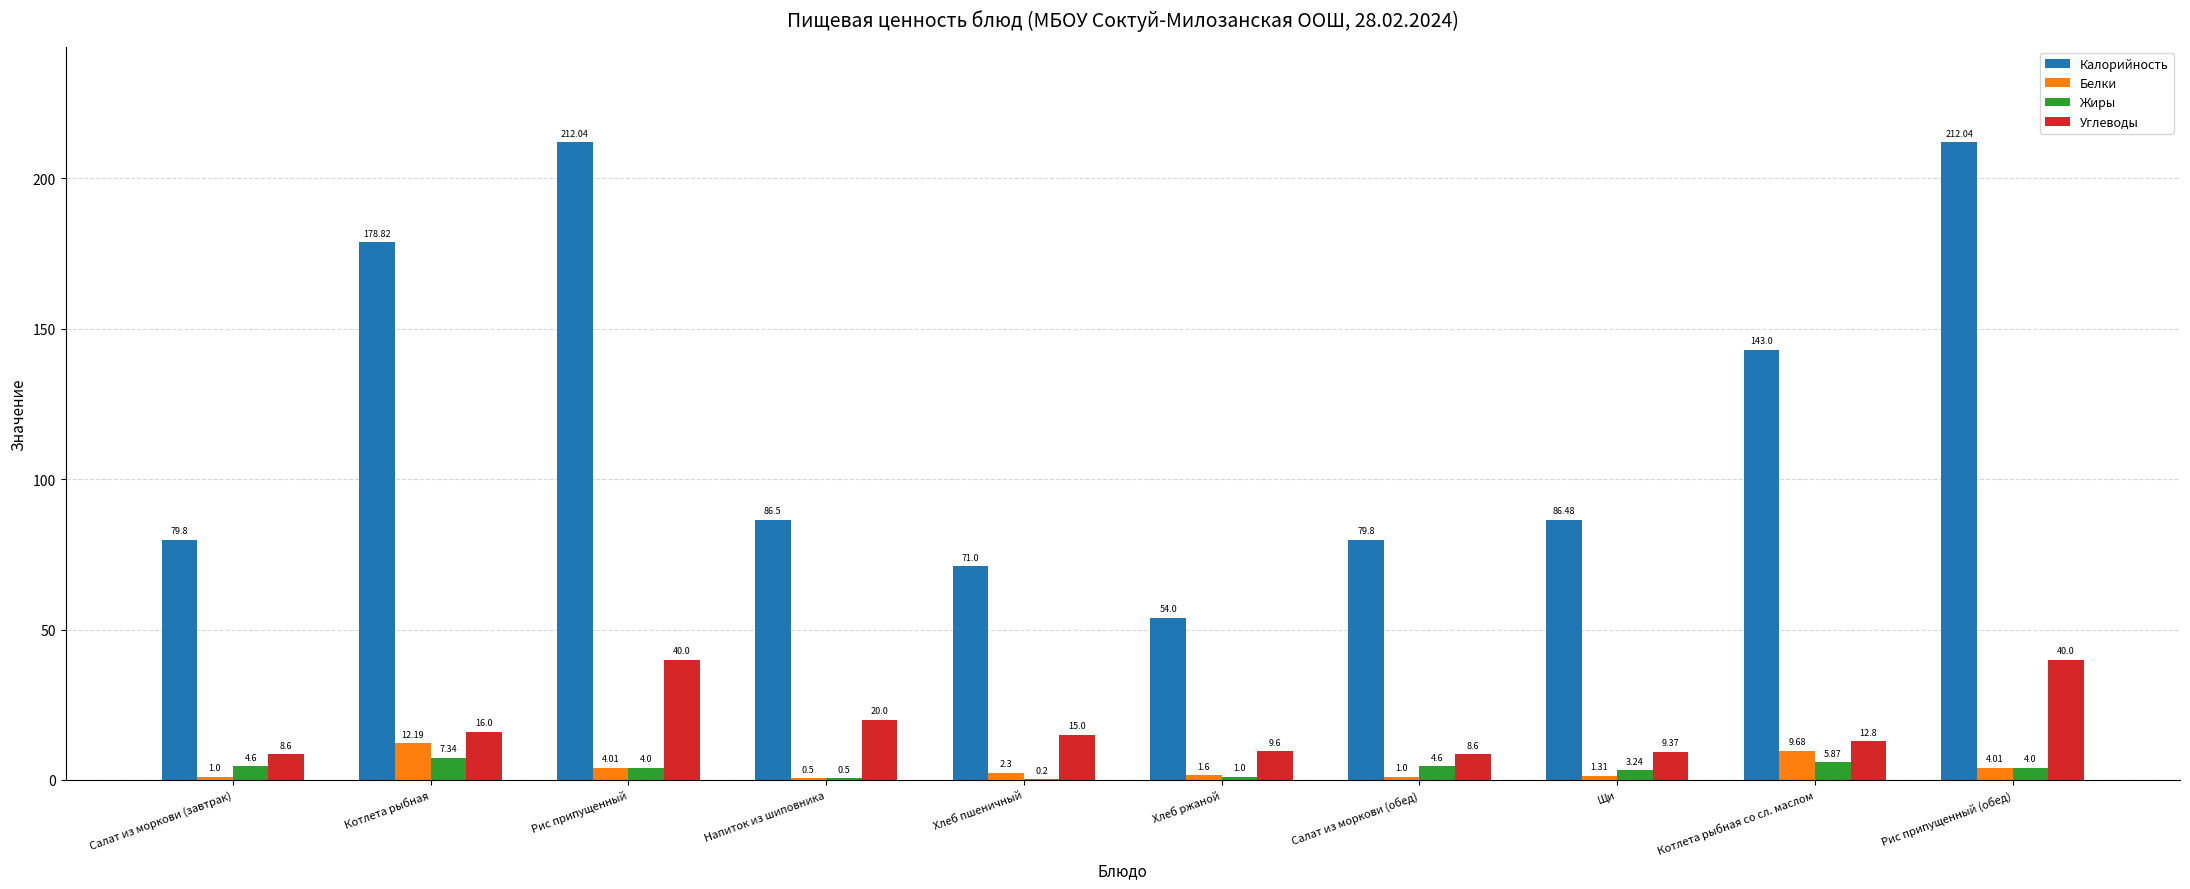

At which label is Калорийность closest to 133?

Котлета рыбная со сл. маслом